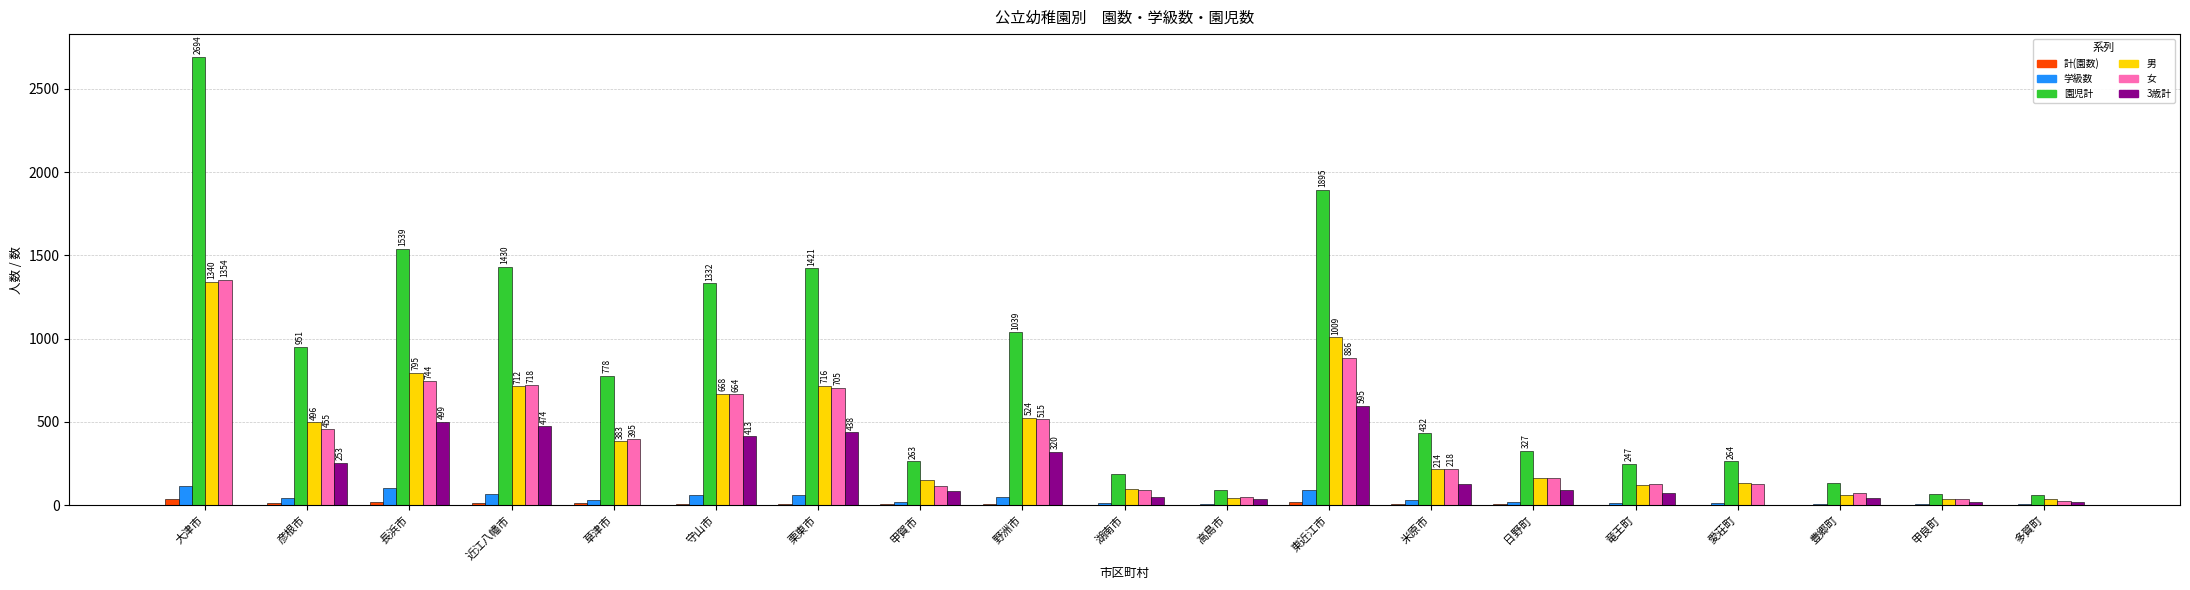

The value of 計(園数) at 長浜市 is 17. True or false?

True